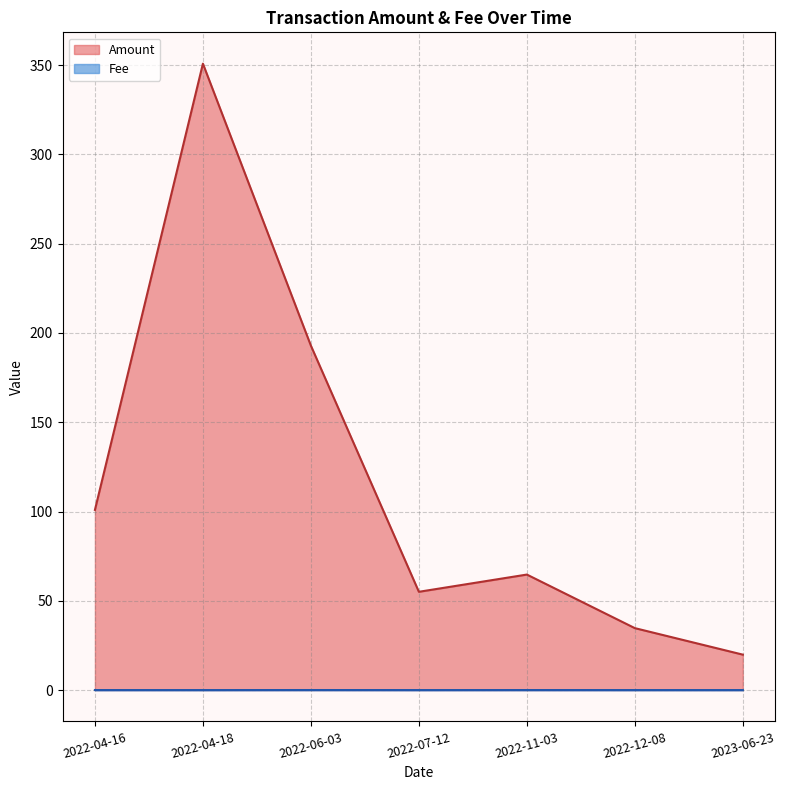

Between 25 and 2022-06-03, which is larger?

2022-06-03